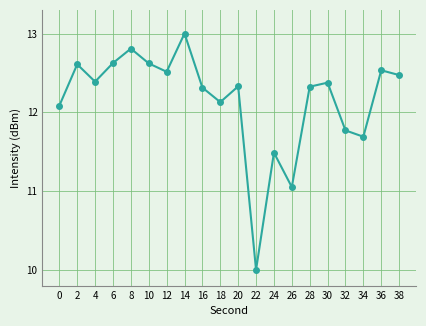

What is the greatest value displayed?

13.0